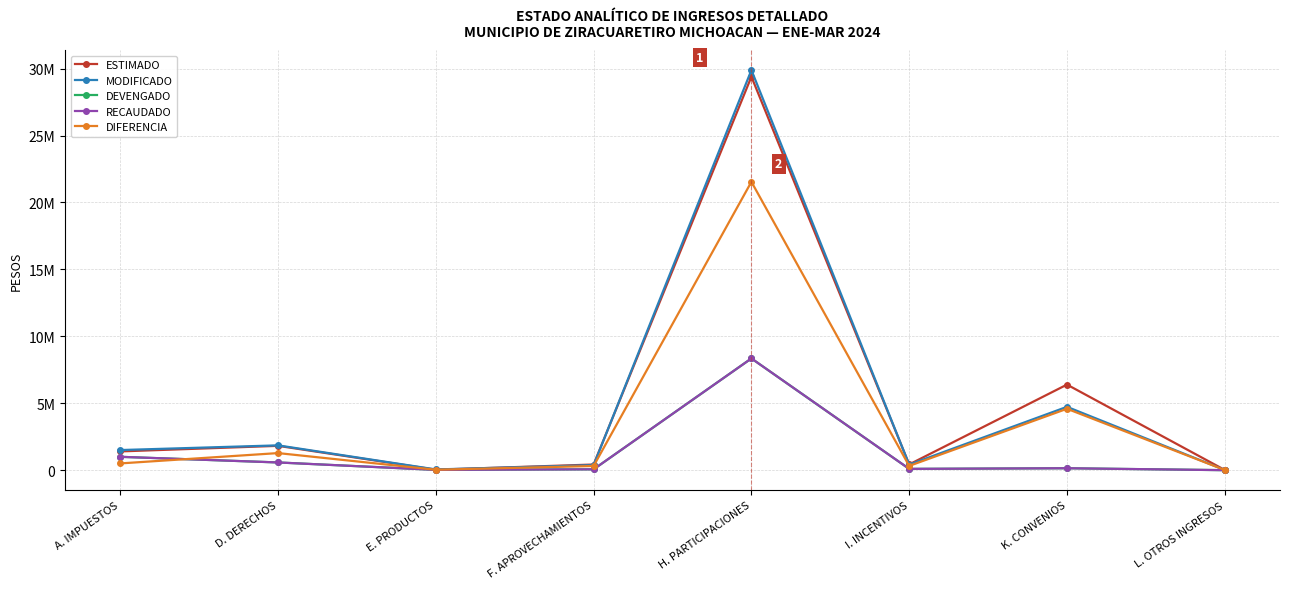

Is this an area chart (filled region under the line)?

No